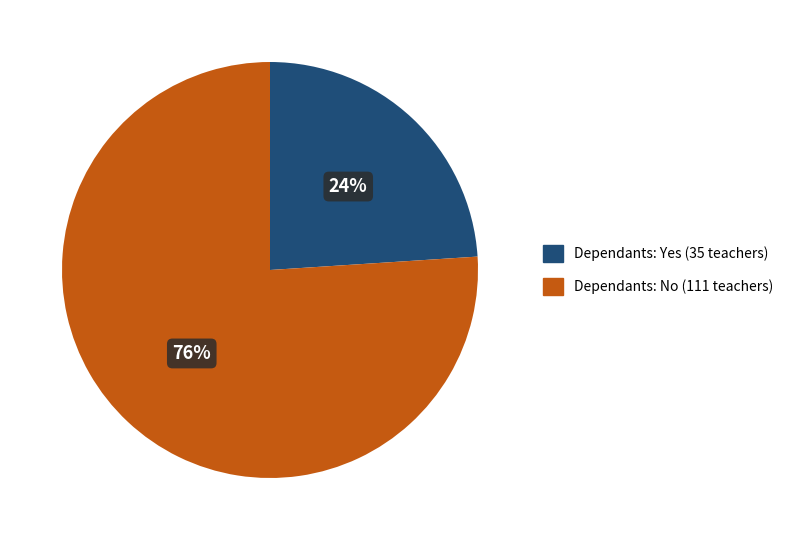

True or false: Dependants: No accounts for 76% of the total.

True